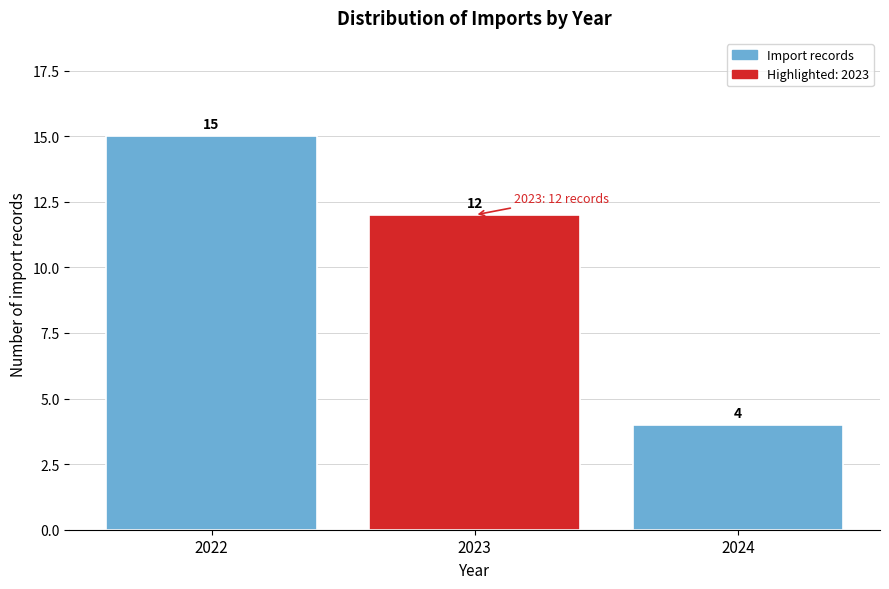

Reading left to right, what are all the values shown in this chart?

15	12	4